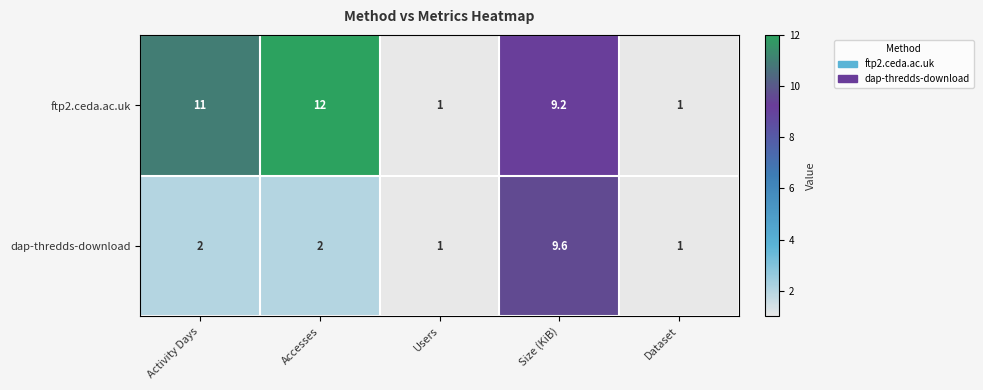

What value does the ftp2.ceda.ac.uk series have at Users?

1.0